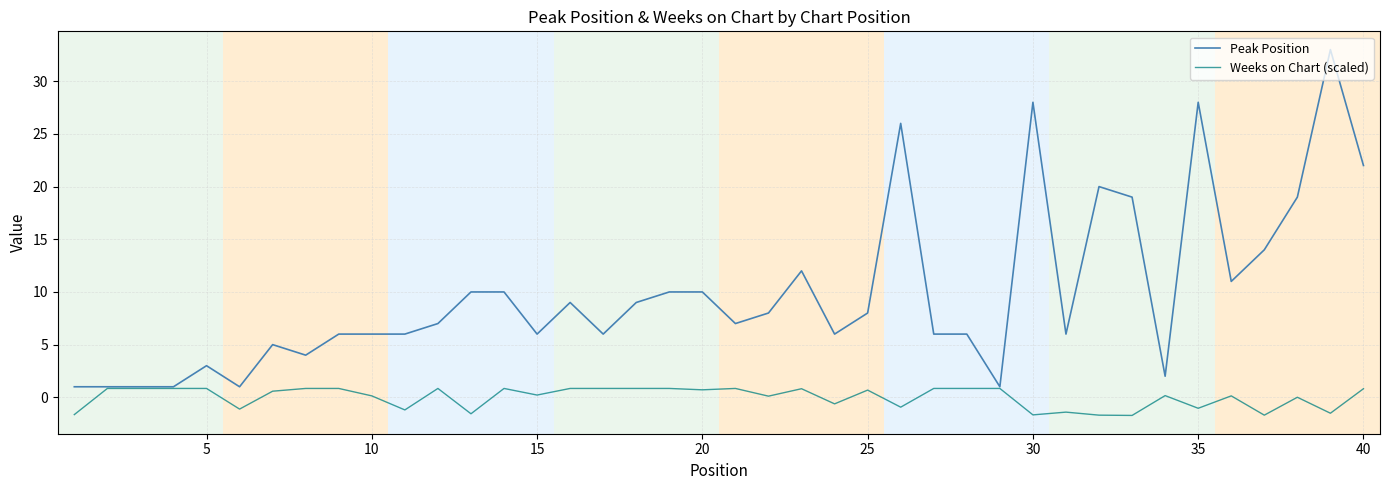

How many lines are shown in the chart?

2